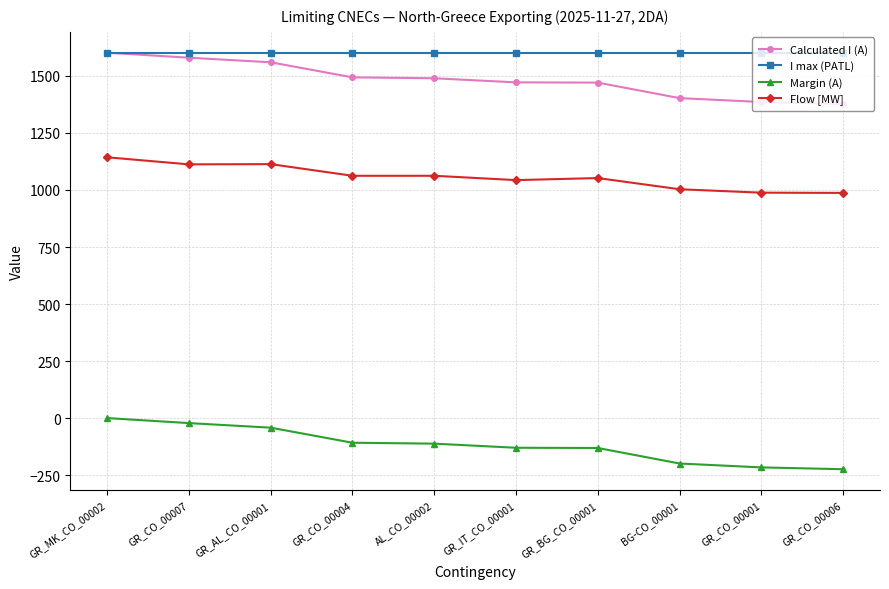

The value of Calculated I (A) at BG-CO_00001 is 1402. True or false?

True